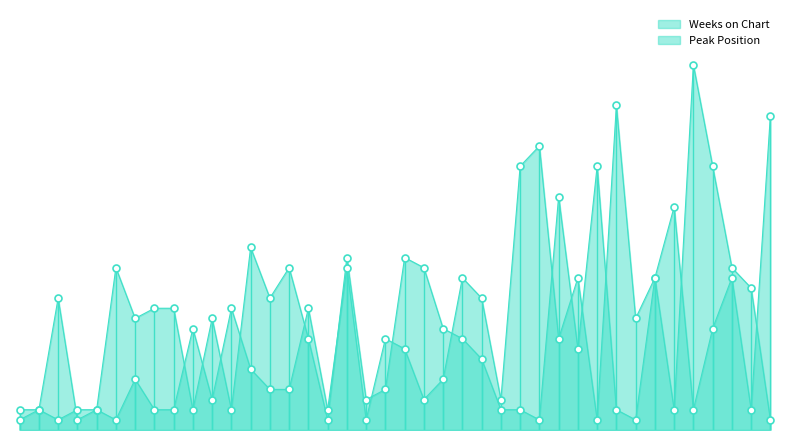

Which series has the widest spread of Y values?

Peak Position